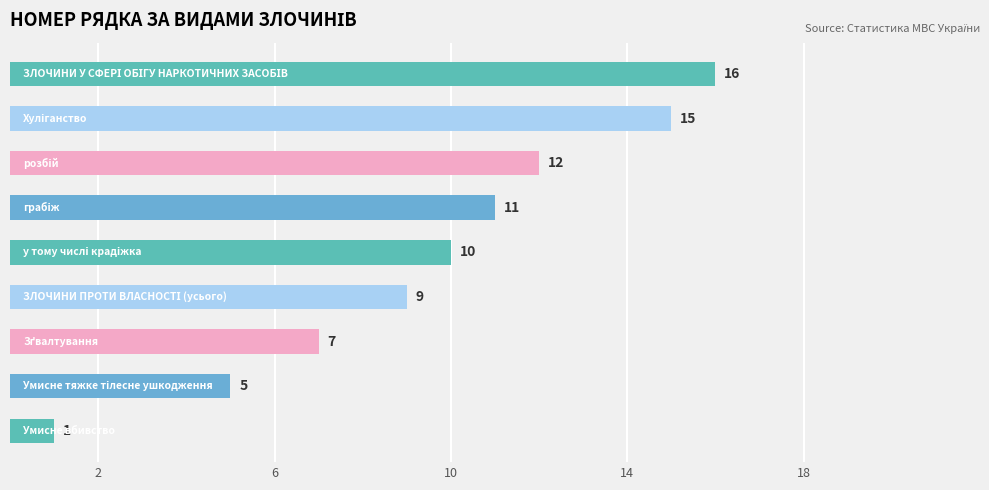

Reading bottom to top, what are all the values shown in this chart?

1	5	7	9	10	11	12	15	16